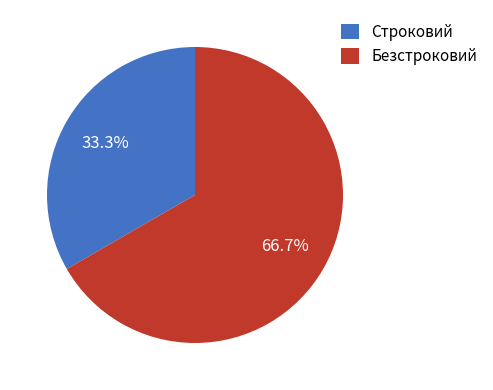

Combined, what portion of the pie is Строковий and Безстроковий?

100.0%